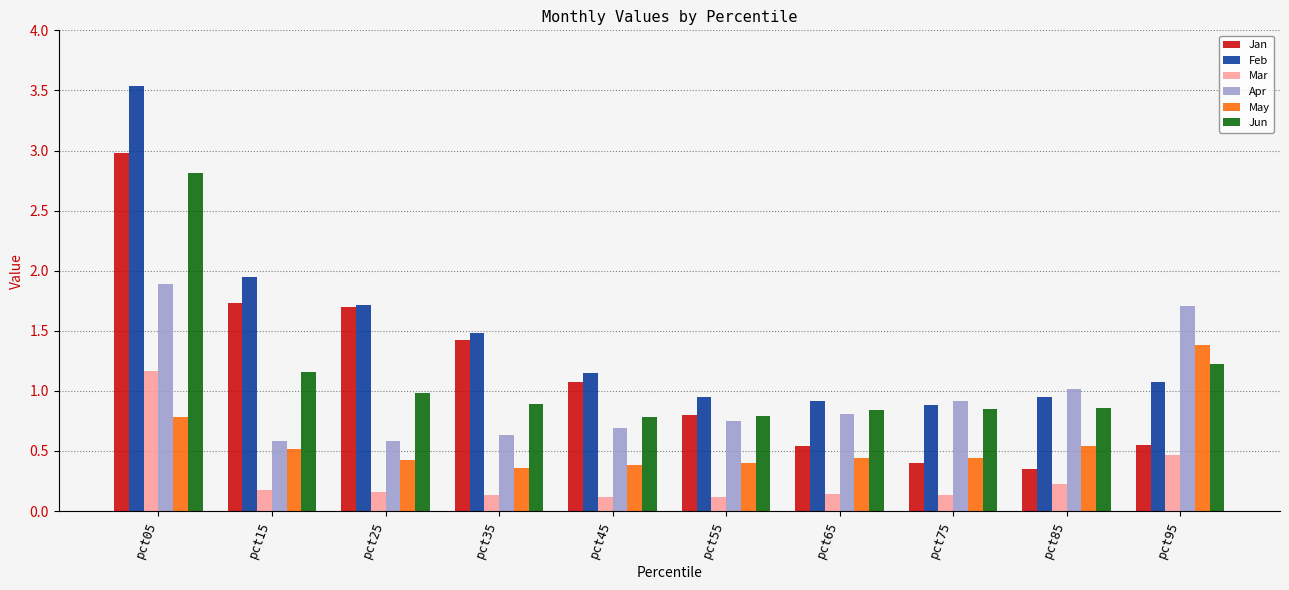

What is the sum of all Apr values?

9.6